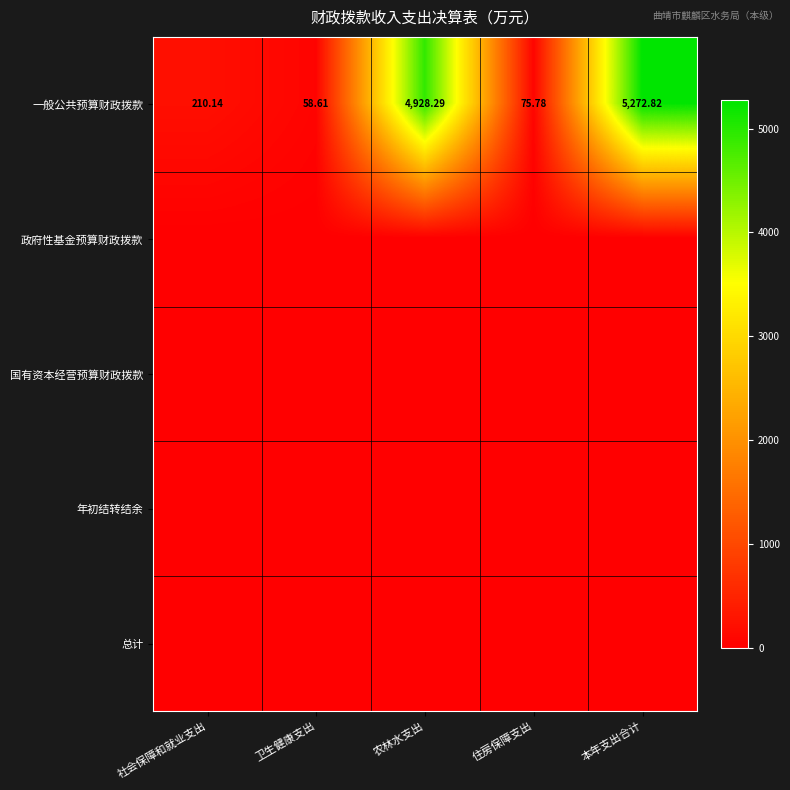

What is the maximum value shown in the chart?

5272.8